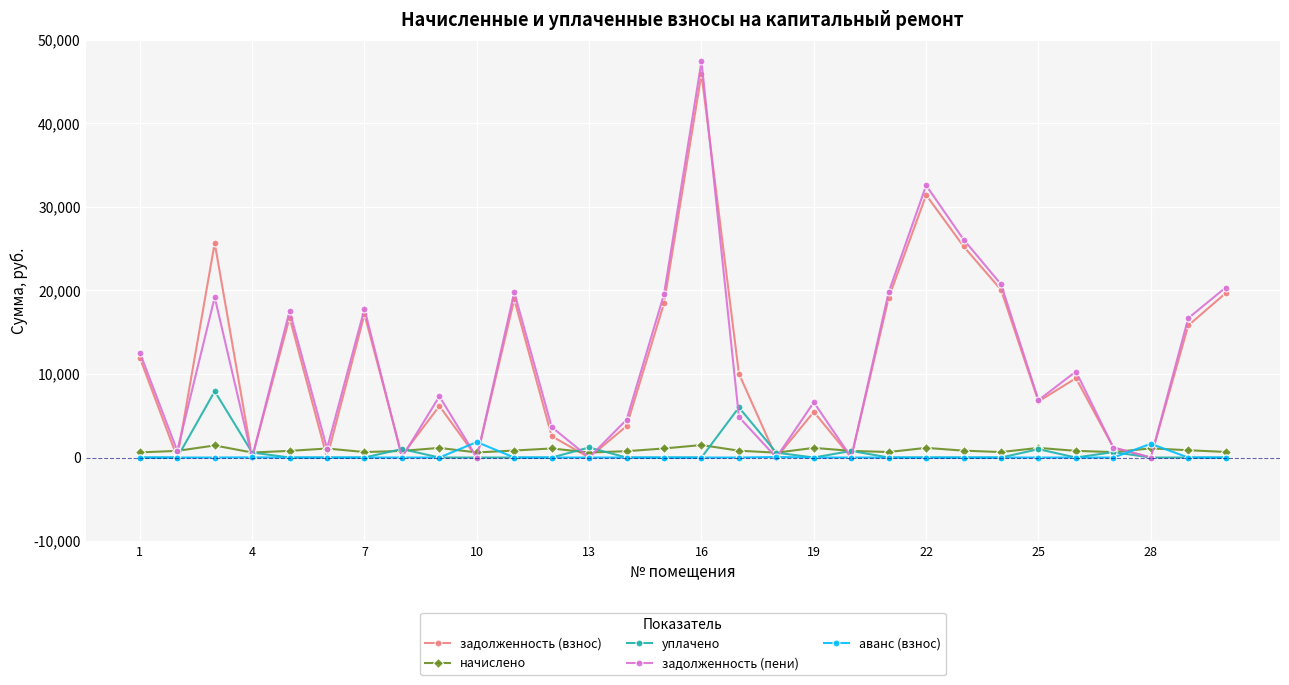

What is the maximum value shown in the chart?

47404.0